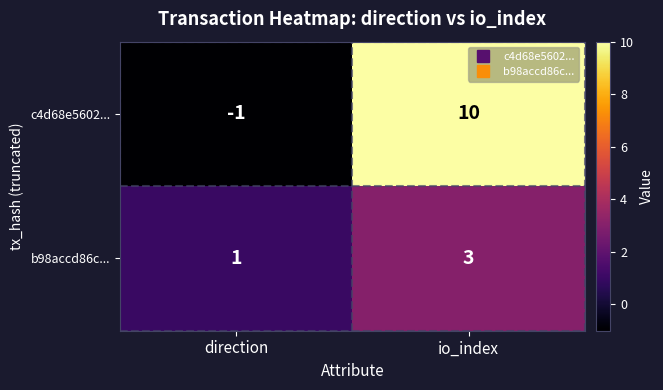

Rank the series at direction from highest to lowest value.

b98accd86c..., c4d68e5602...